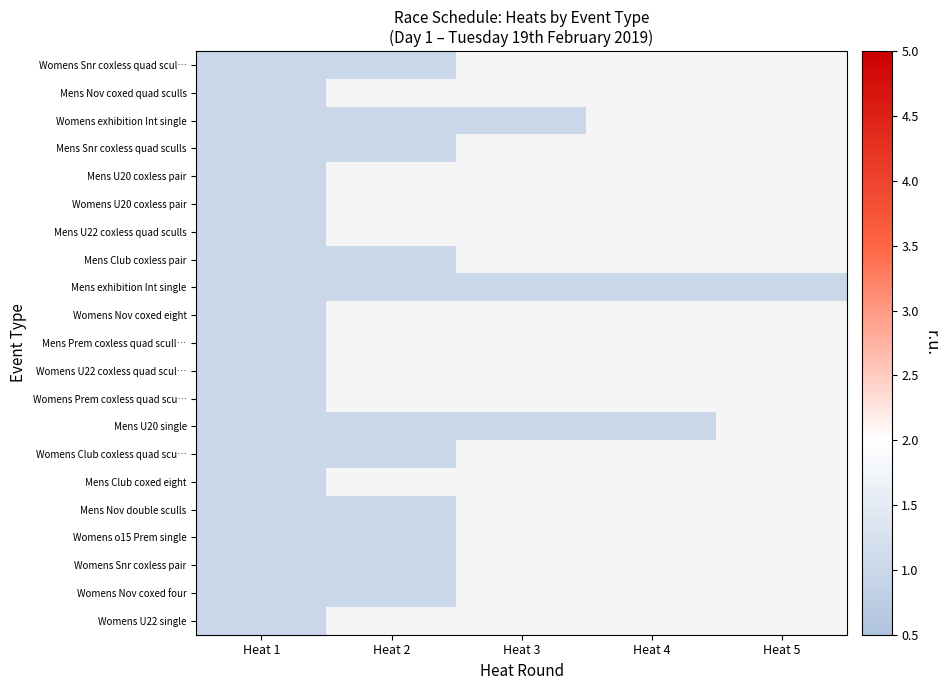

What is the approximate value of heat at 12?

1